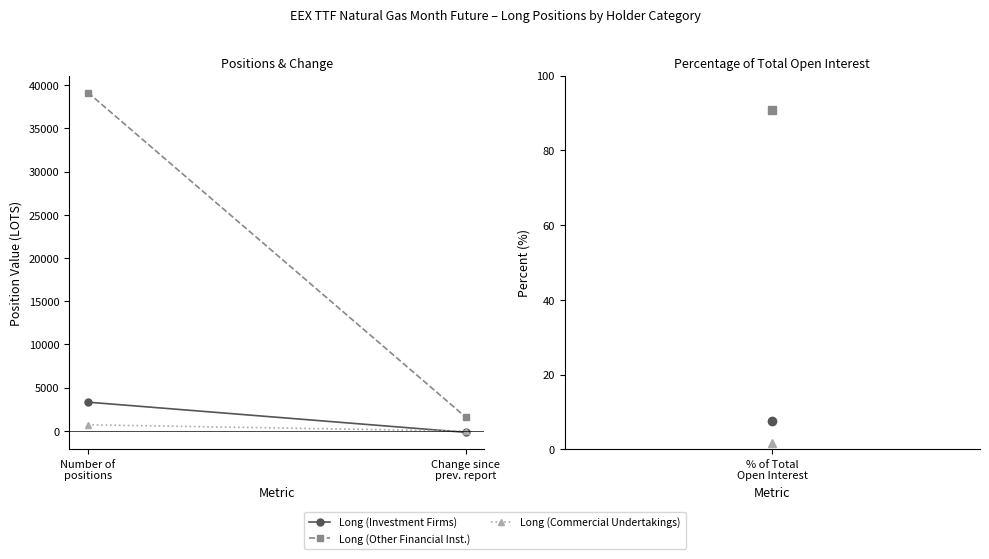

What are all the series names shown in the legend?

Long (Investment Firms), Long (Other Financial Inst.), Long (Commercial Undertakings)